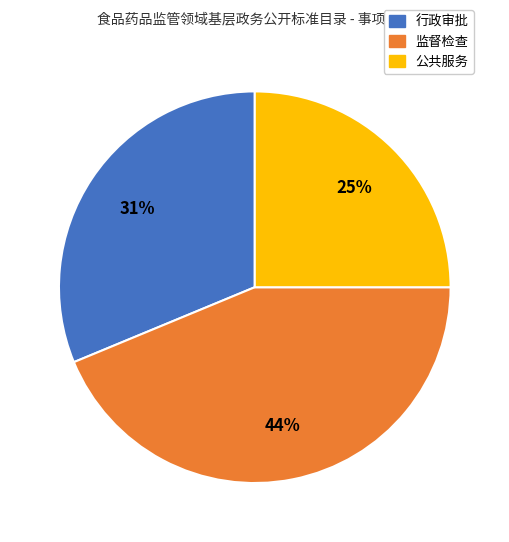

To the nearest percent, what is the combined percentage of 监督检查 and 行政审批?

75%